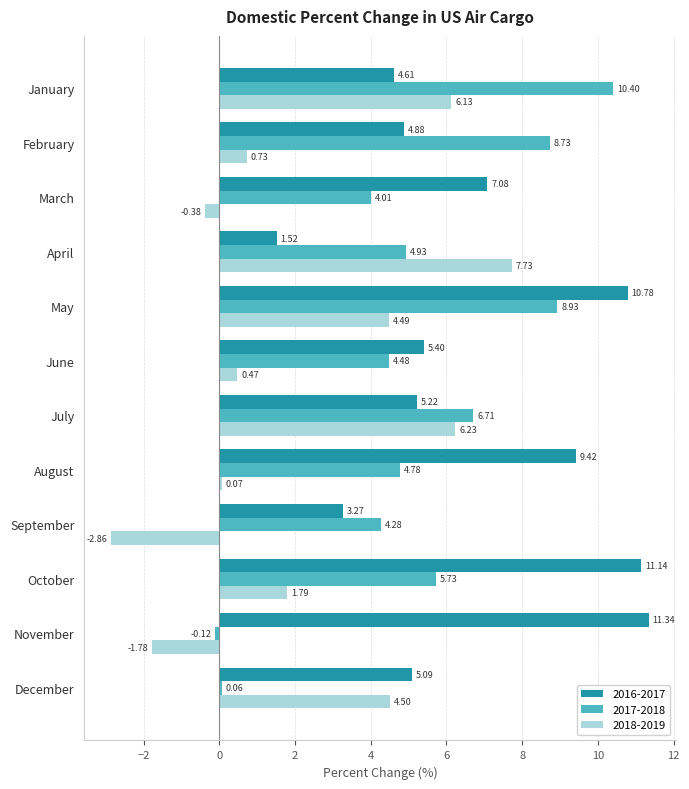

Which series changed the most between February and November?

2017-2018